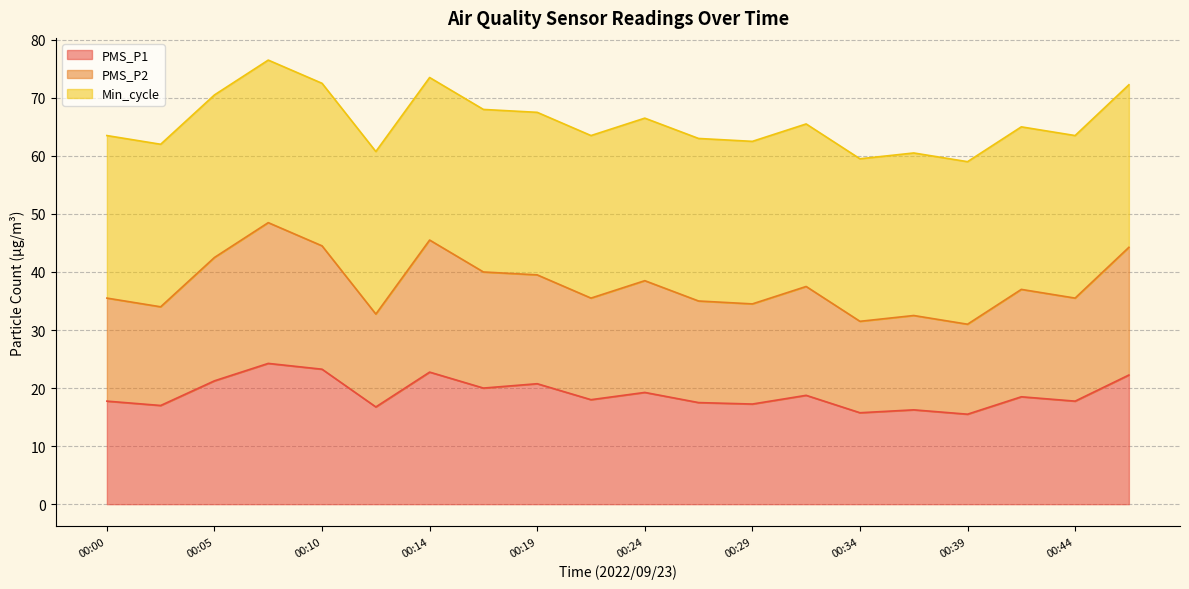

True or false: PMS_P1 and PMS_P2 intersect in this chart.

False